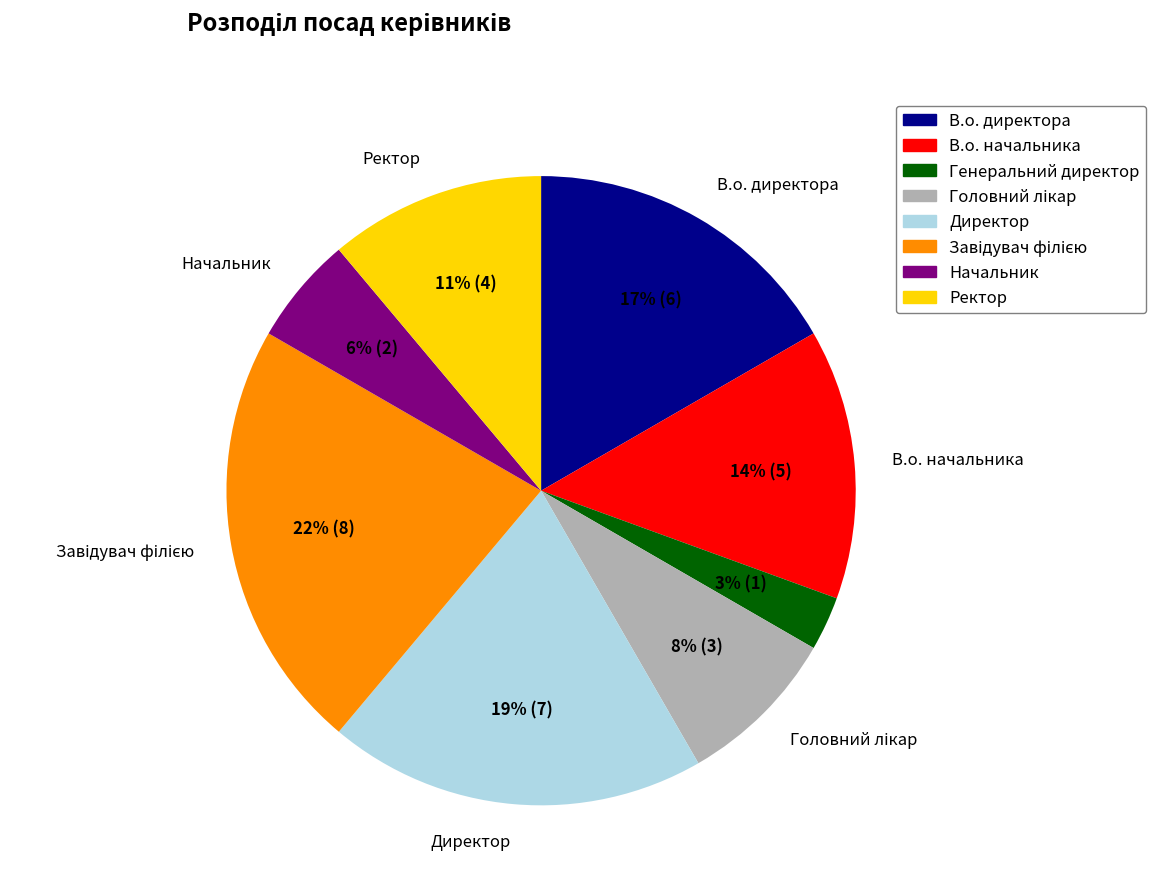

Is the sum of Директор and В.о. начальника greater than half?

No